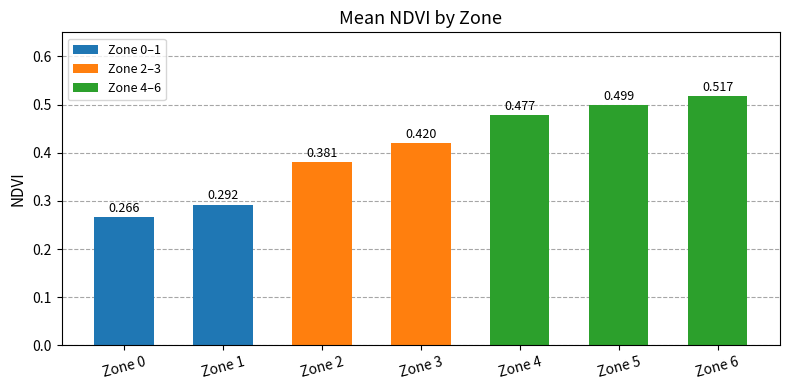

Where is the data nearest to the value 0?

Zone 0